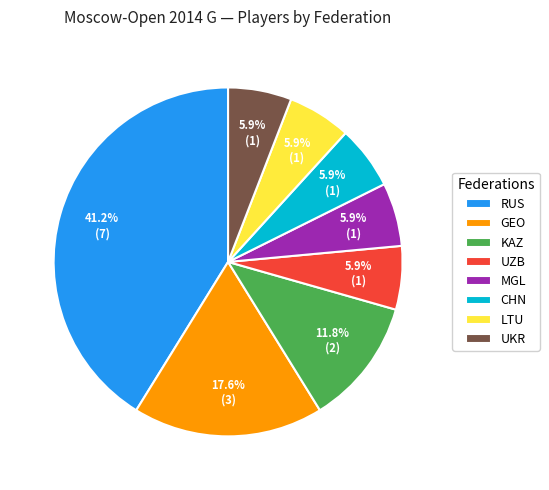

To the nearest percent, what is the difference between the largest and smallest slice percentages?

35%